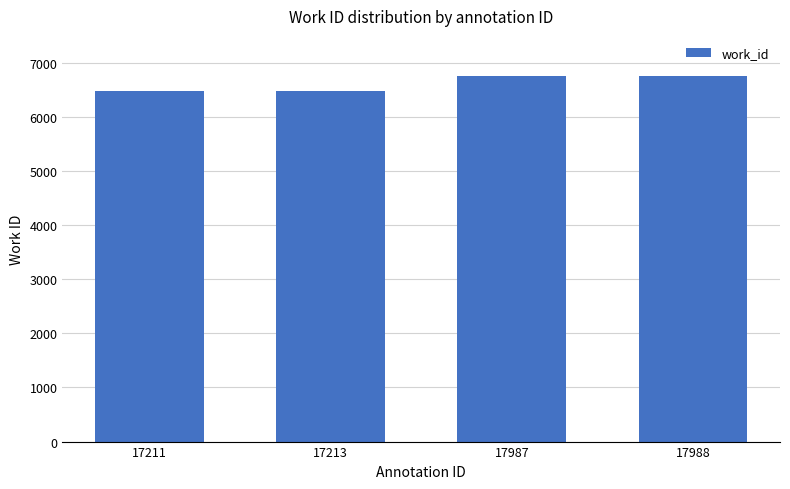

What is the difference between the second highest and second lowest values?

282